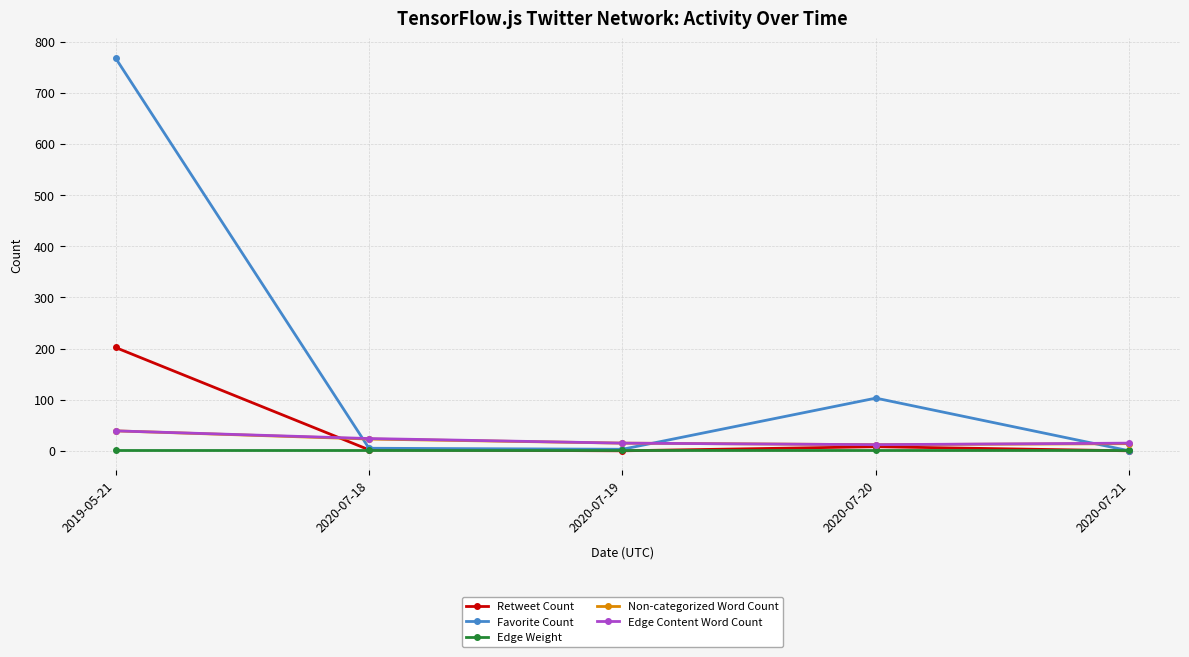

What position from the left is 2020-07-20?

4